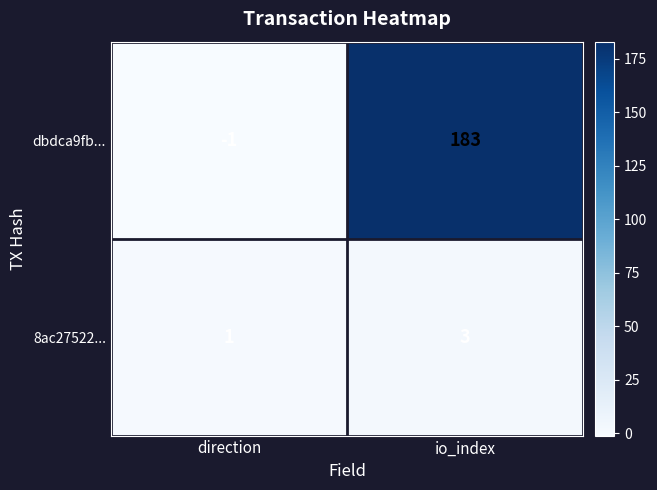

What is the maximum value shown in the chart?

183